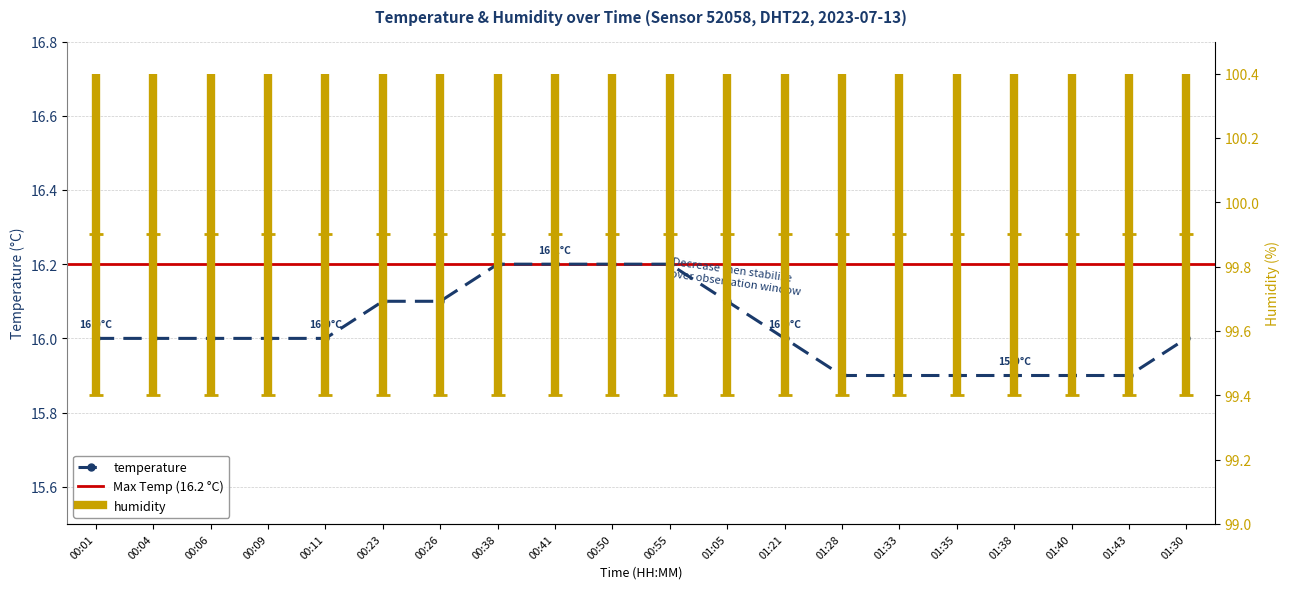

Does the chart display data point markers on the line(s)?

Yes